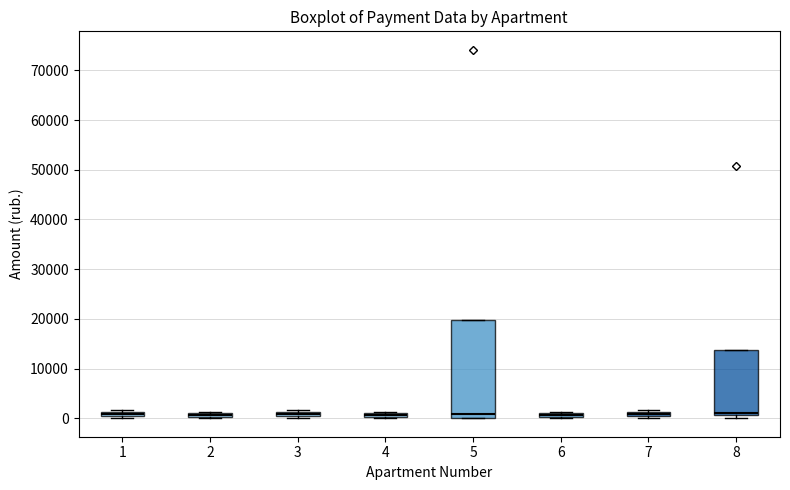

Which box is the tallest, from its lower edge to its upper edge?

5